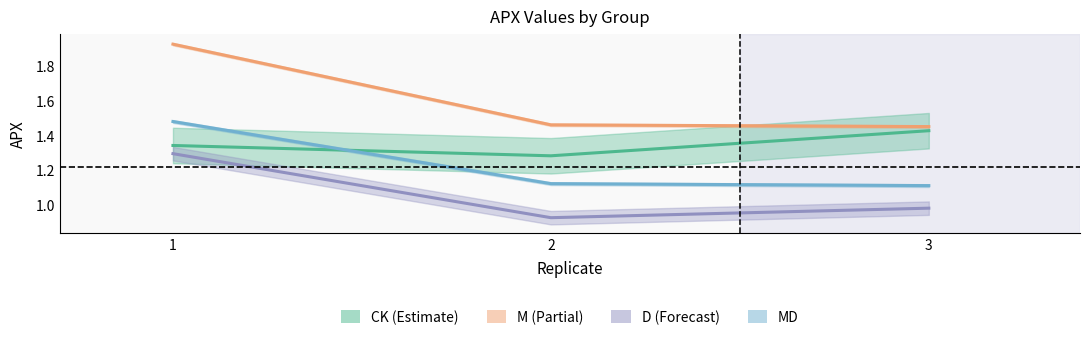

What is the smallest value displayed?

0.9